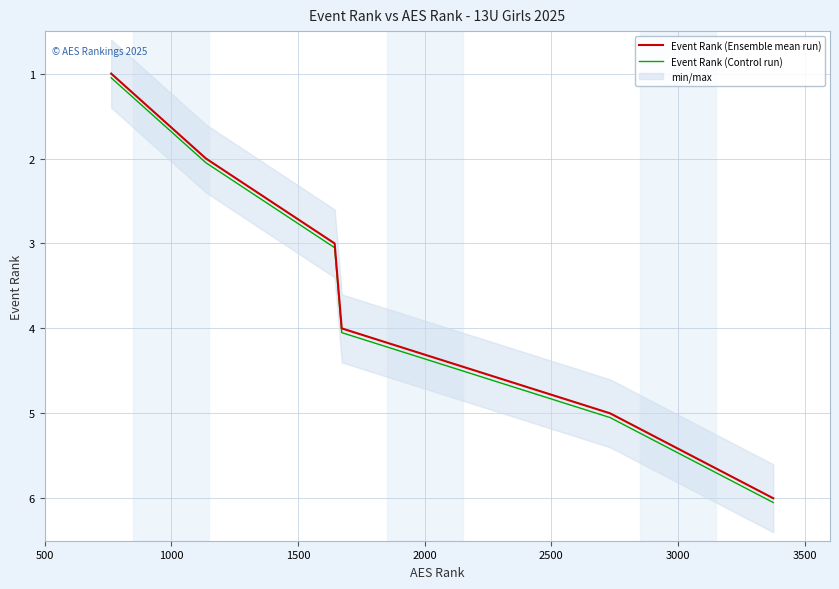

What is the lowest value of the Event Rank (Control run) series?

1.1